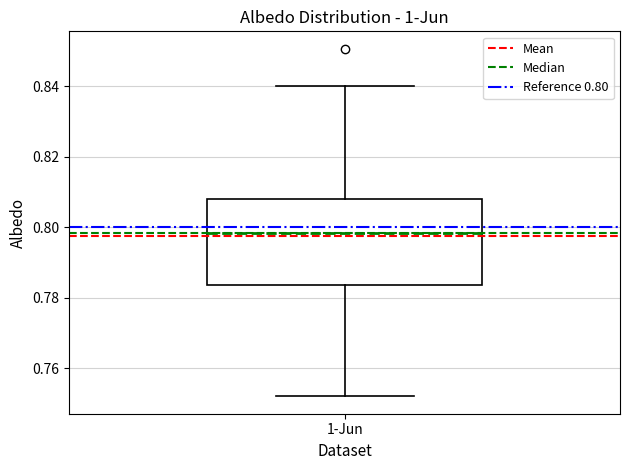

Transcribe this box plot: give where the median line is, the range the box spans, and where the two whiskers end, as read against the y-axis. The values are not printed on the chart, so give them approximately, as read against the axis.

median 0.798, box 0.784 to 0.808, whiskers 0.752 to 0.840